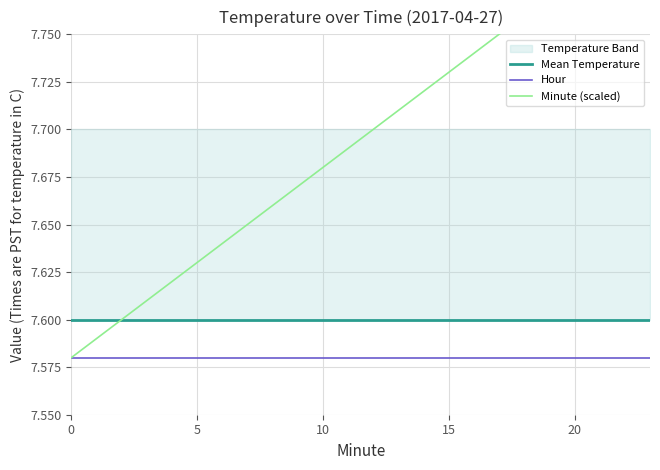

What is the average value of the Hour series?

7.6